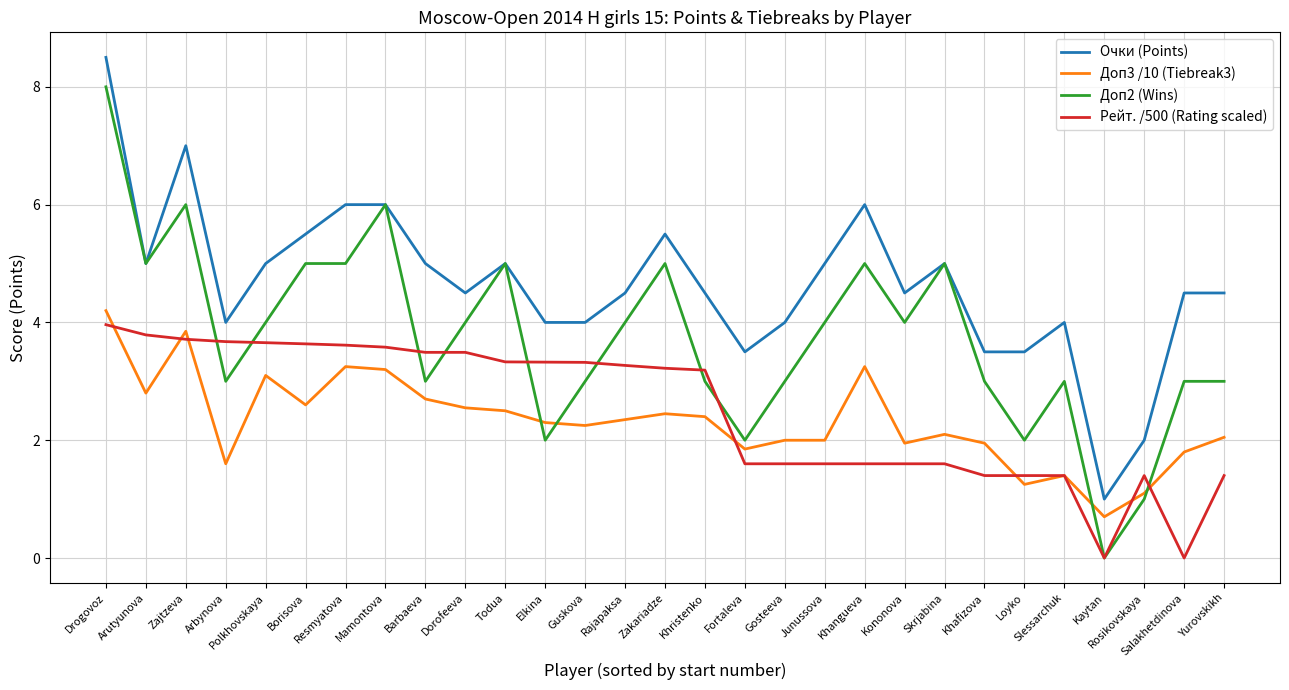

What is the lowest value of the Доп3 /10 (Tiebreak3) series?

0.7